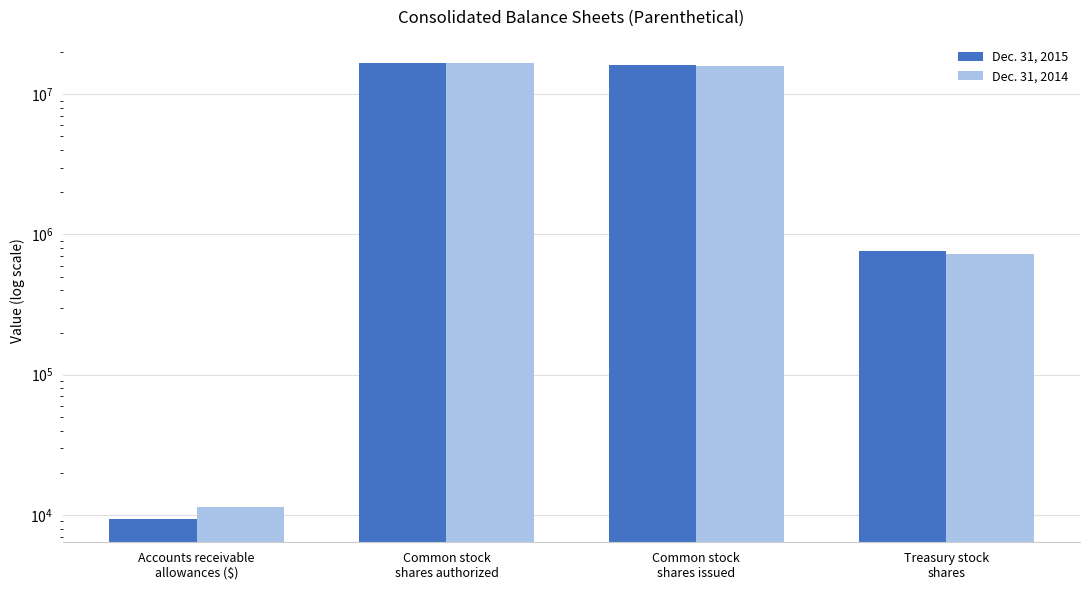

At how many categories does at least one series exceed 9352841?

2